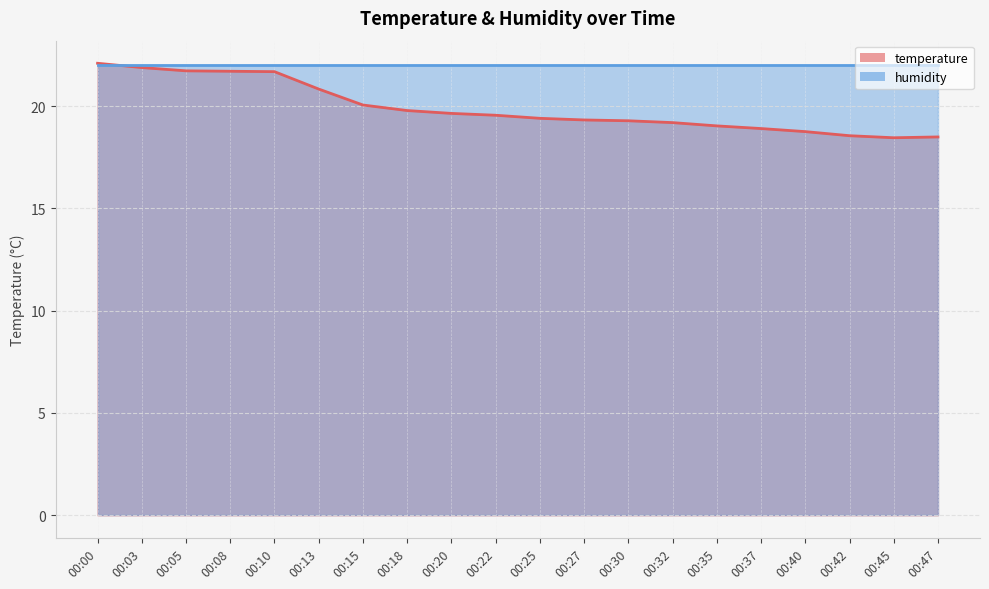

Does the chart have visible grid lines?

Yes